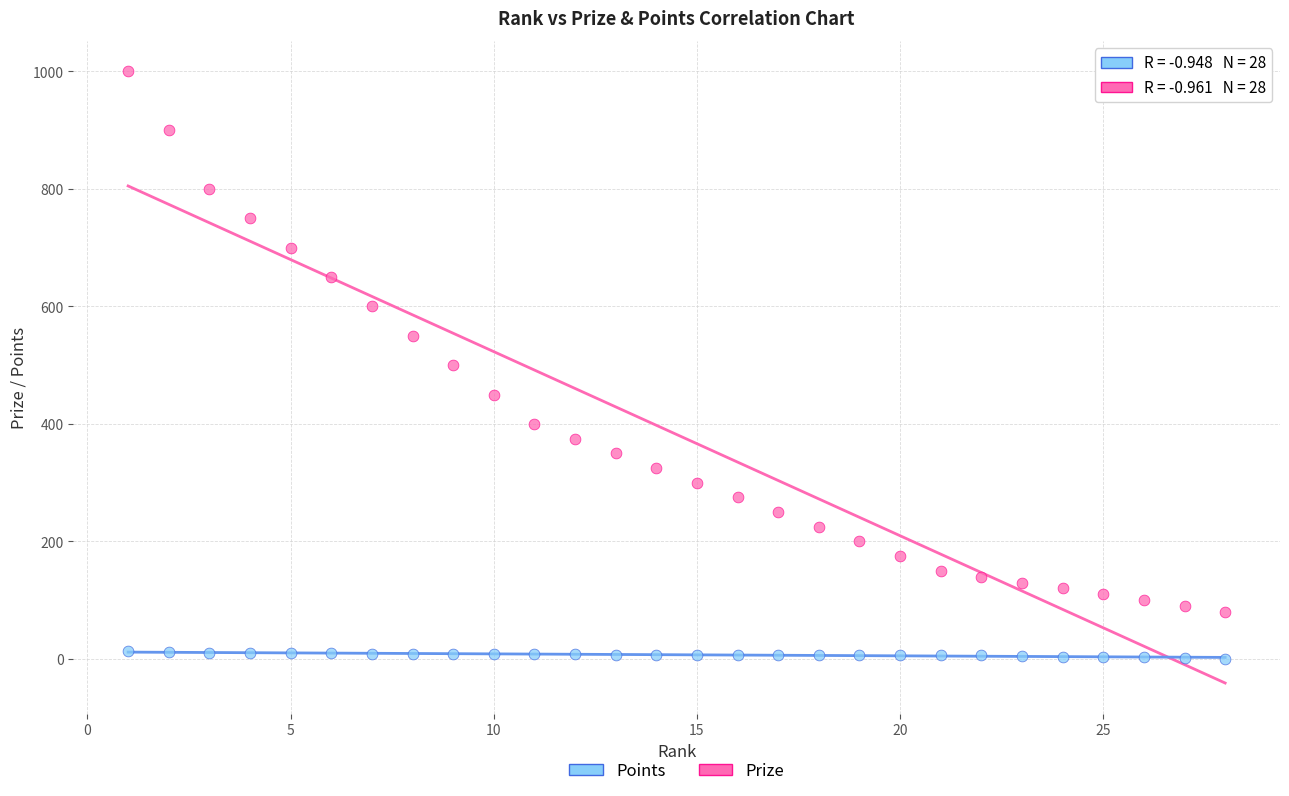

Which series contains the highest Y value?

Prize